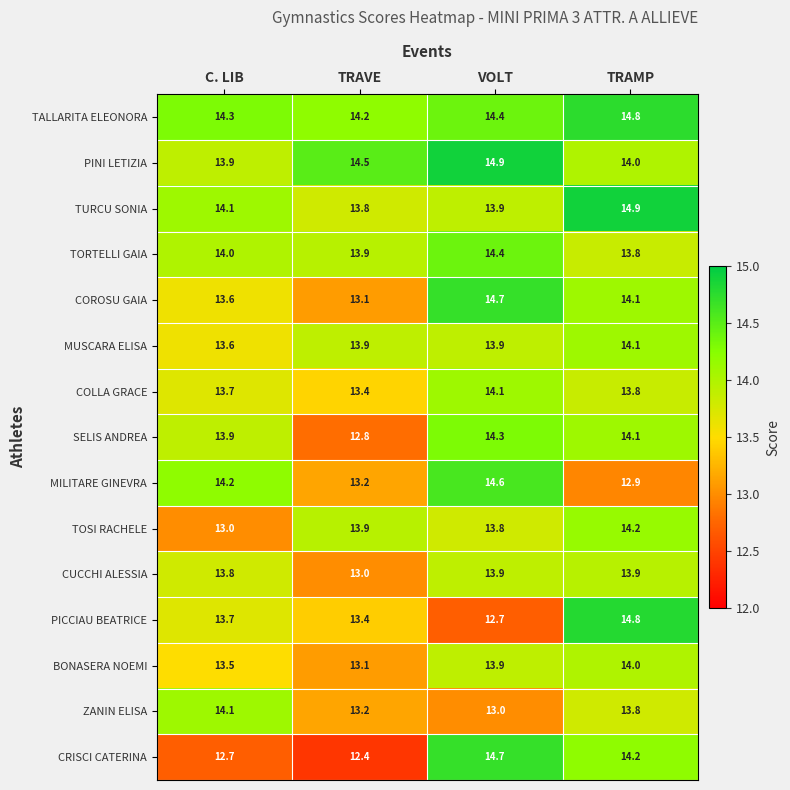

Is it true that TURCU SONIA equals 14.9 at TRAMP?

True